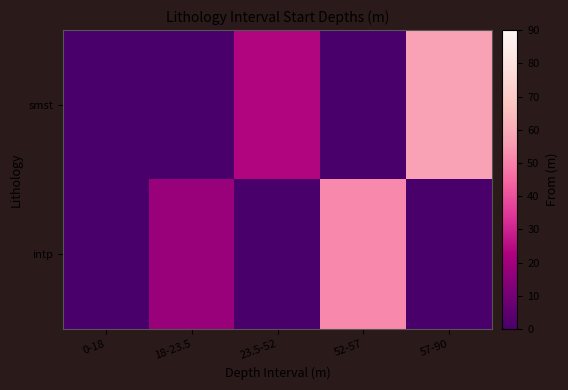

Which series has the widest spread of values?

smst